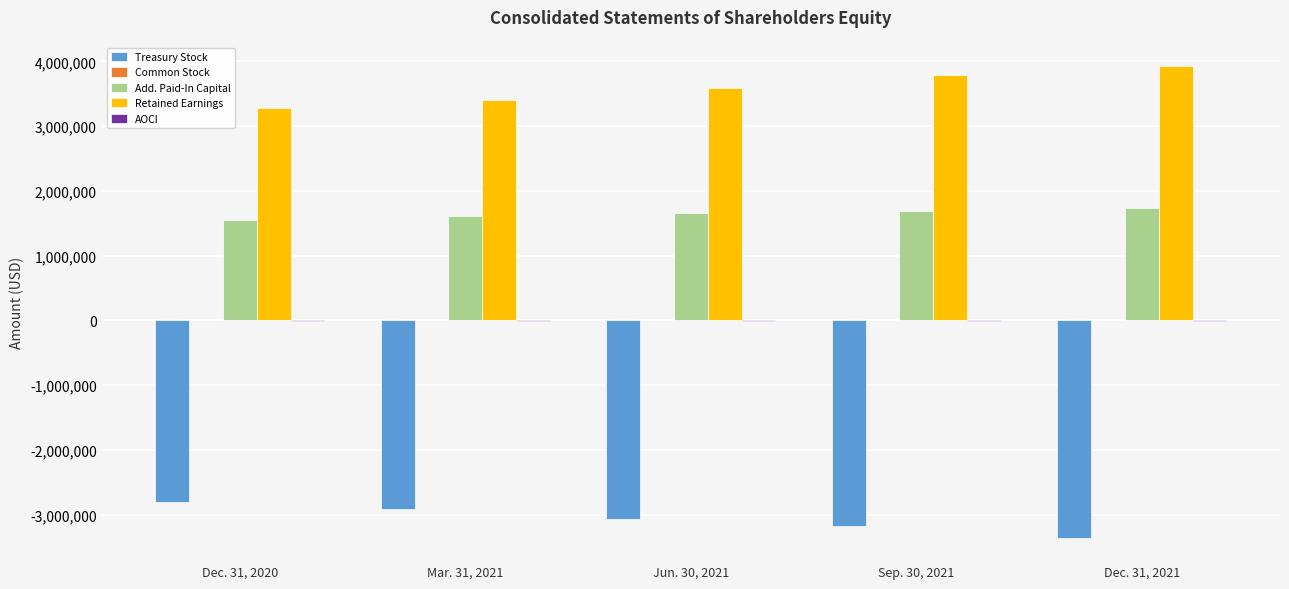

At which category is the sum across all series the highest?

Sep. 30, 2021